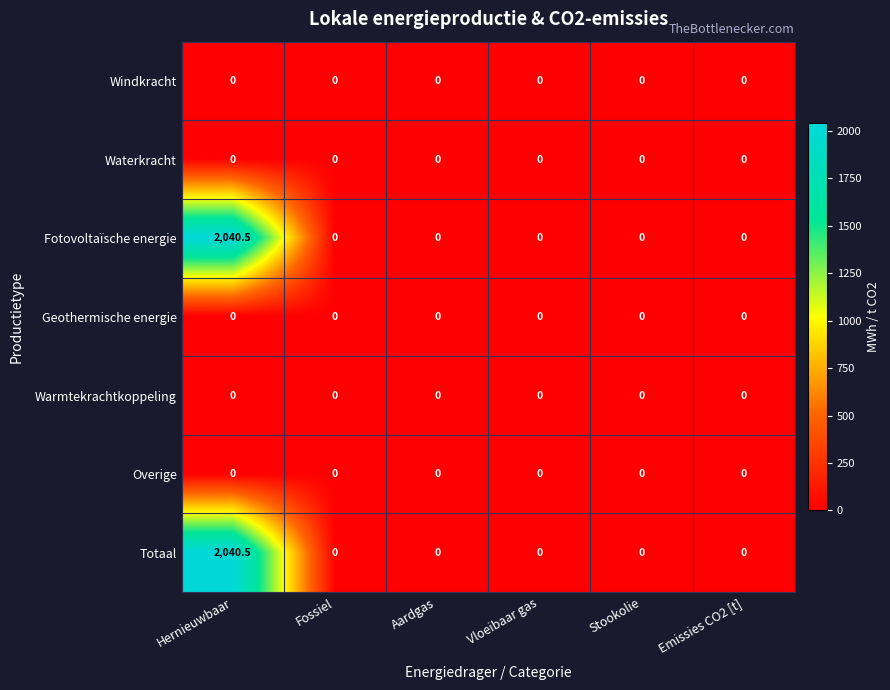

What is the maximum value shown in the chart?

2040.5